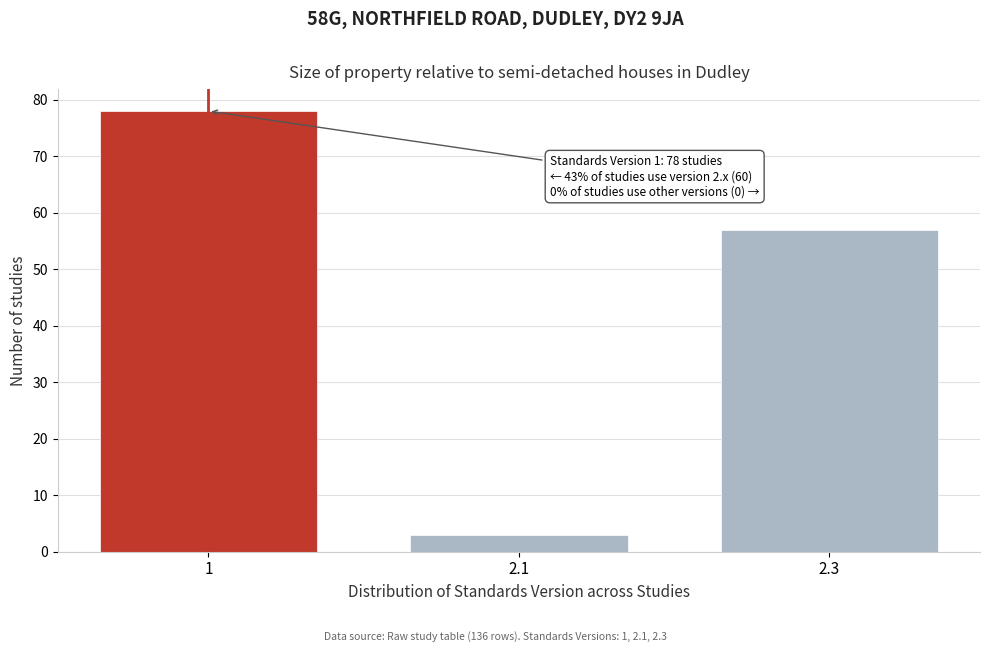

Reading right to left, what are all the values shown in this chart?

2.3=57	2.1=3	1=78